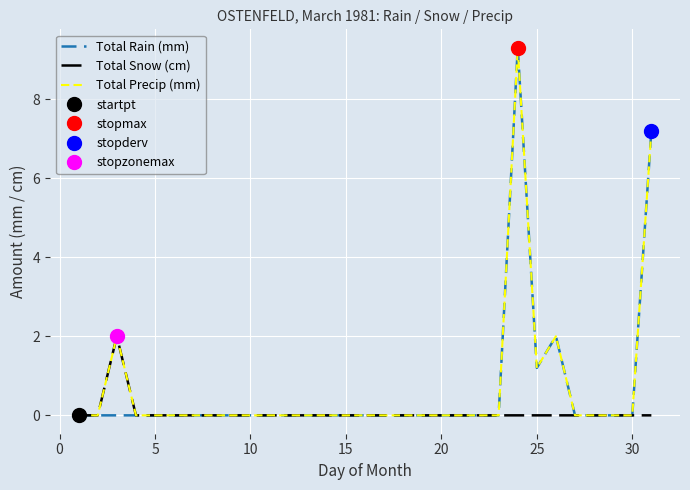

The value of Total Rain (mm) at 10 is 0.0. True or false?

True